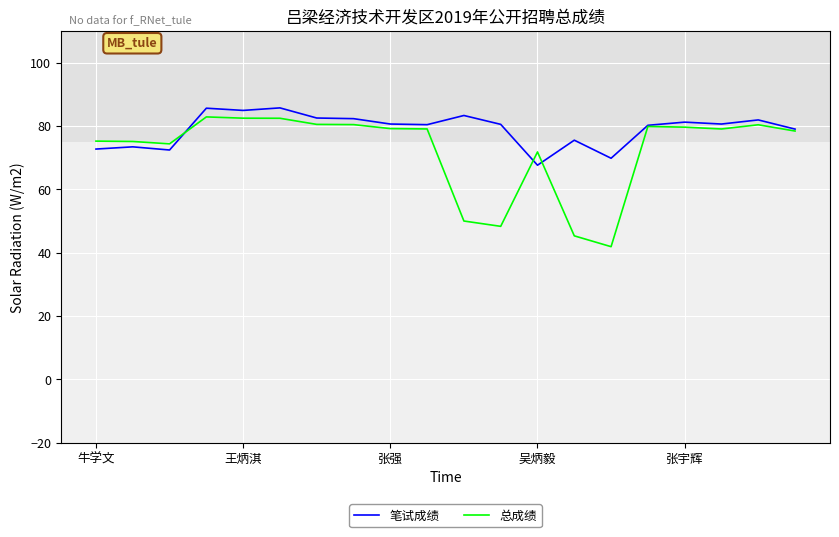

Which series has the largest range (max minus min)?

总成绩